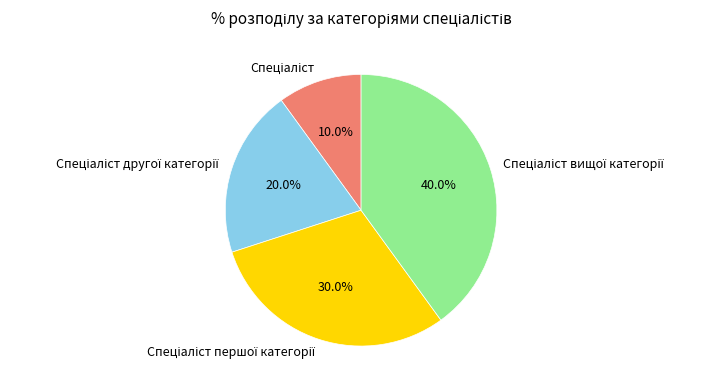

To the nearest percent, what is the average slice percentage?

25%